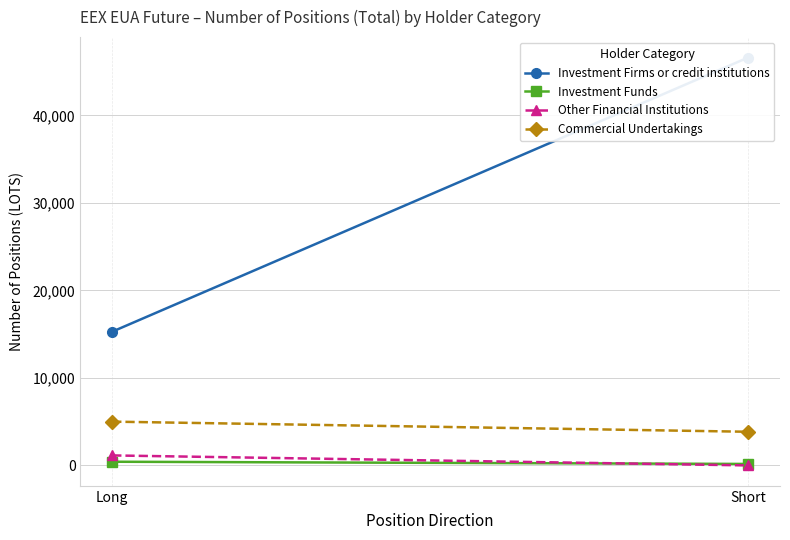

Is this an area chart (filled region under the line)?

No